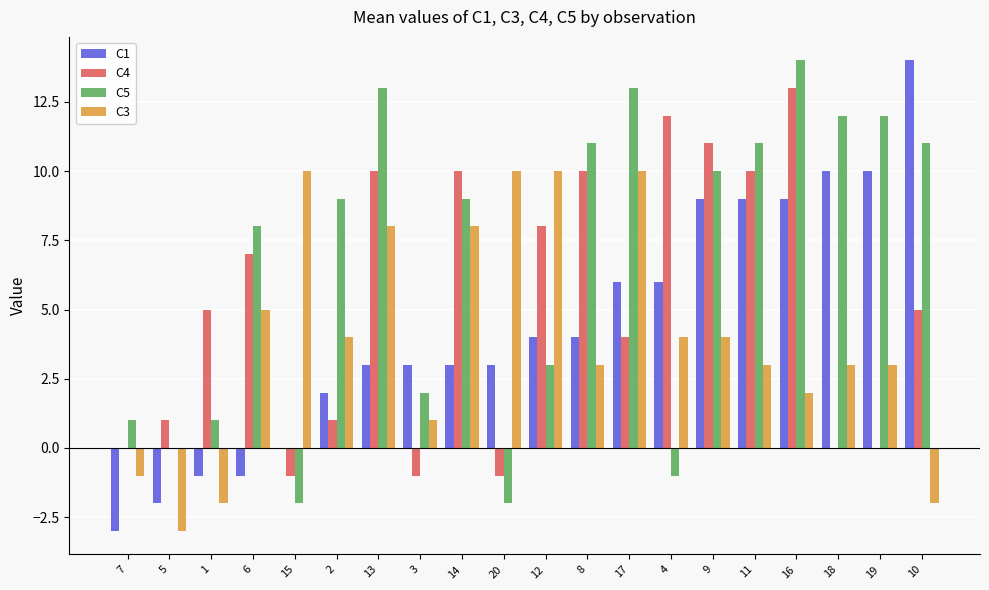

How many positive values does the C3 series have?

16